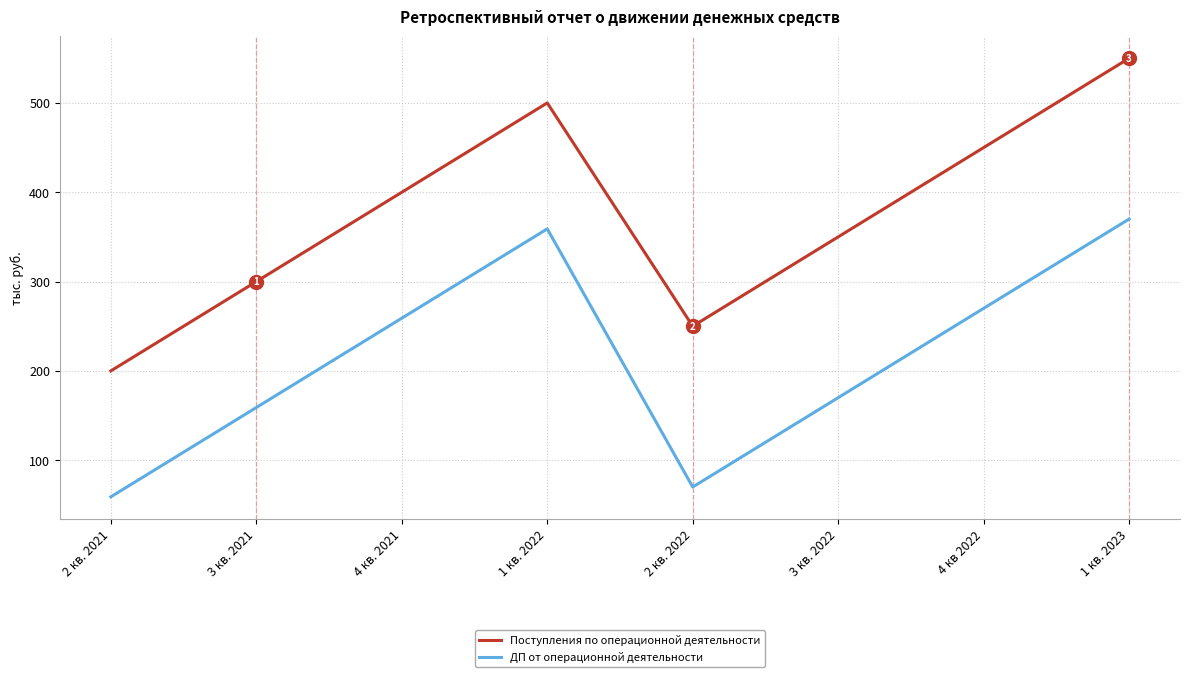

What is the spread (max minus min) of values at 1 кв. 2022?

141